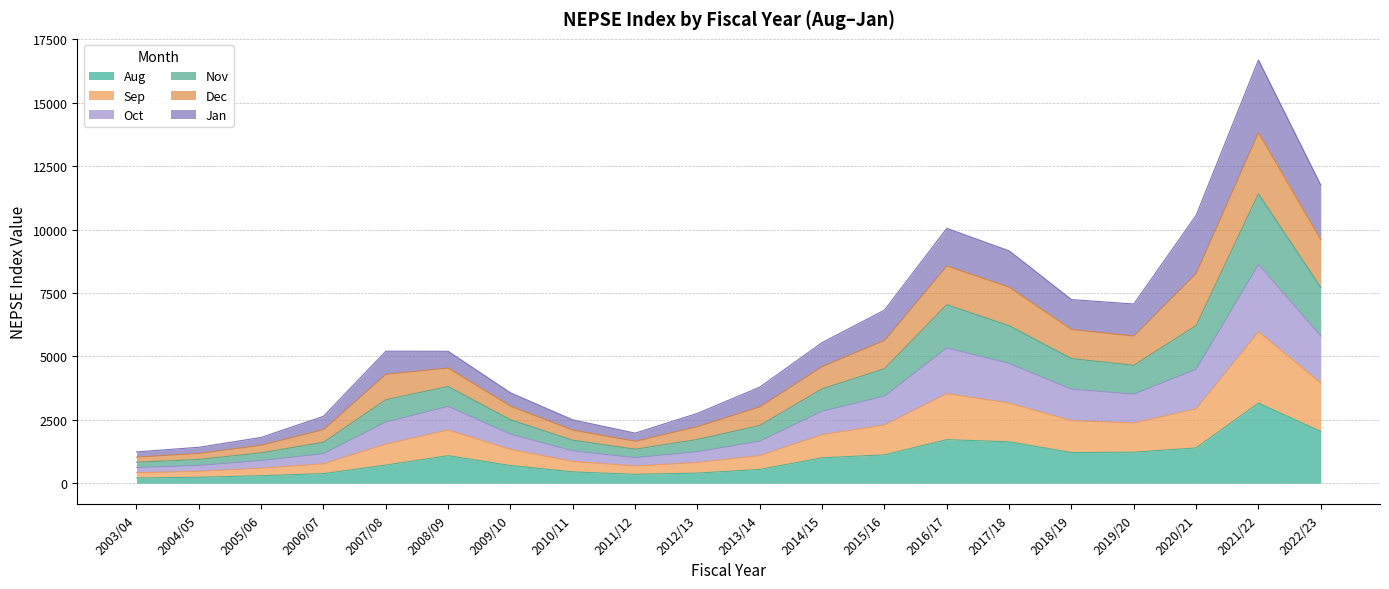

What are all the series names shown in the legend?

Aug, Sep, Oct, Nov, Dec, Jan